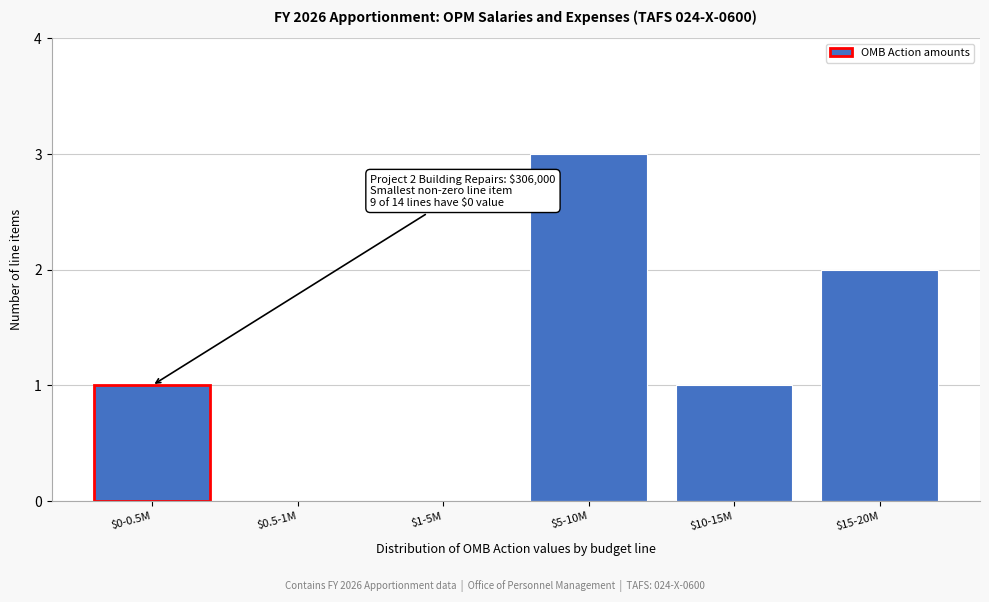

What is the sum of all values?

7